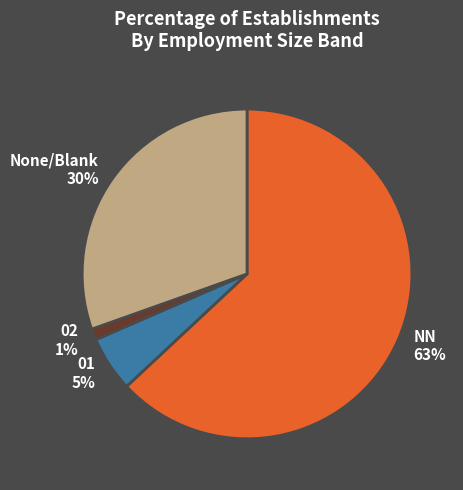

Rank the categories by value from lowest to highest.

02, 01, None/Blank, NN